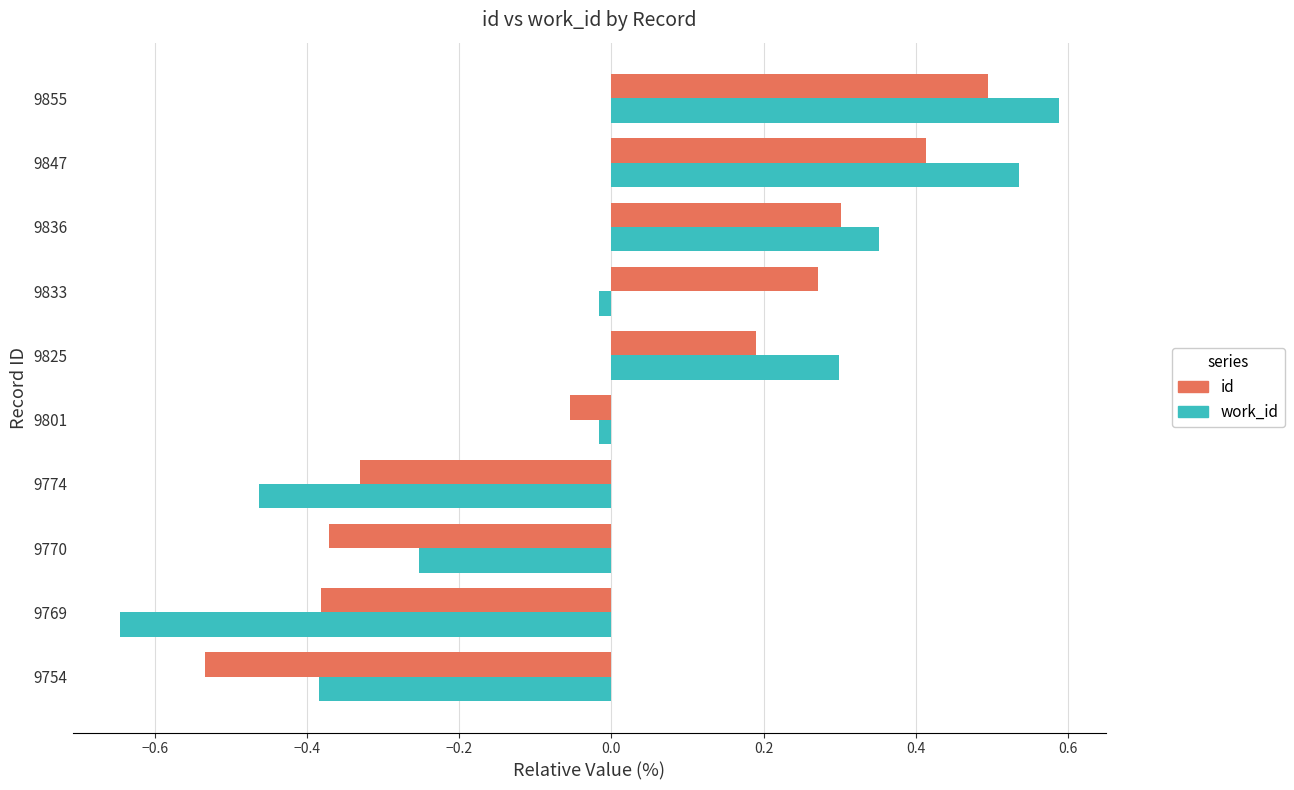

Which series has the widest spread of values?

work_id